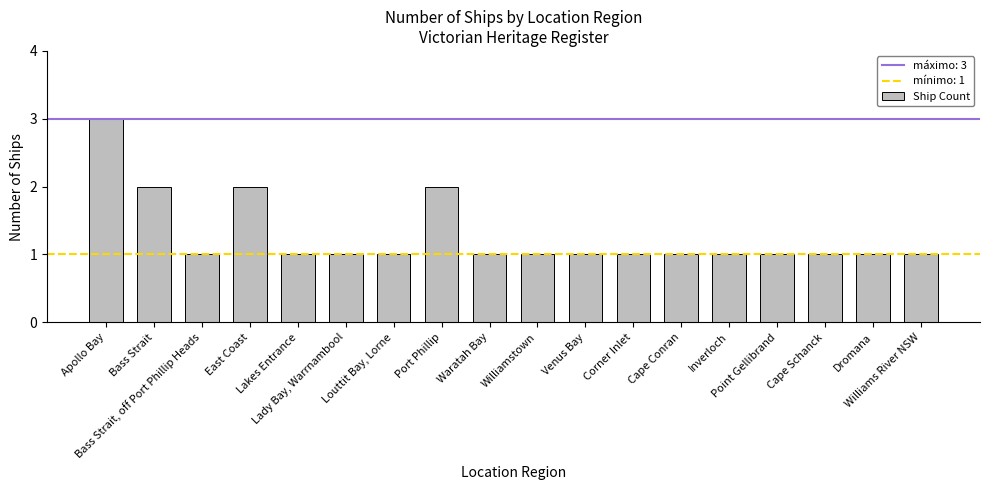

What is the greatest value displayed?

3